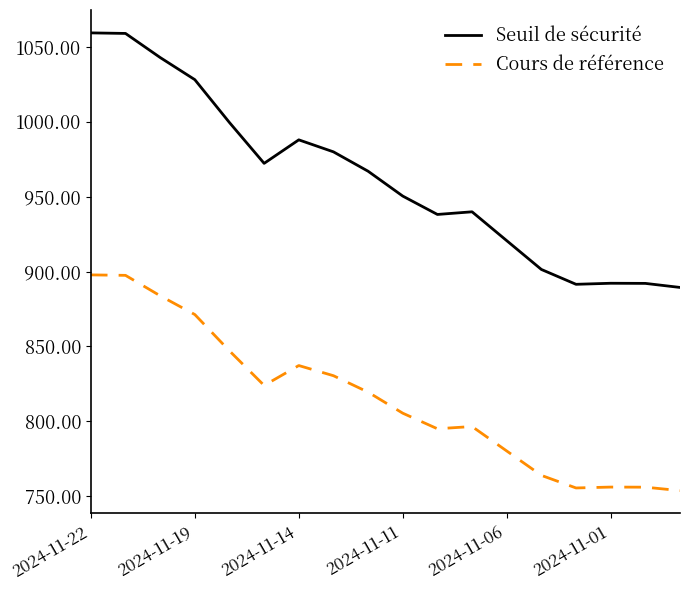

Which series has the largest total across all categories?

Seuil de sécurité